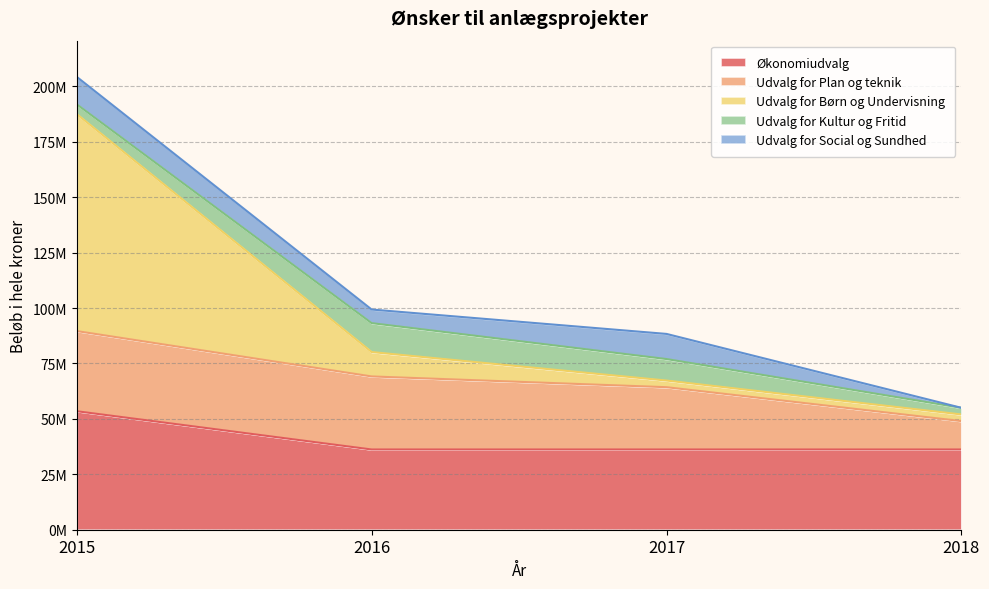

True or false: Udvalg for Børn og Undervisning and Udvalg for Kultur og Fritid cross at least once.

True